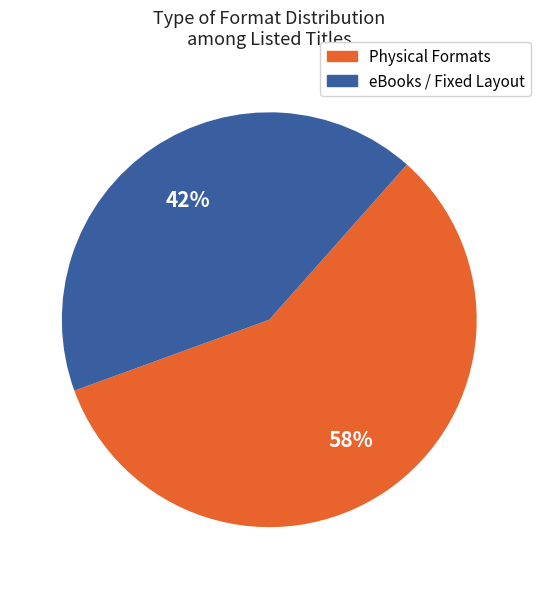

Is the sum of eBooks / Fixed Layout and Physical Formats greater than half?

Yes